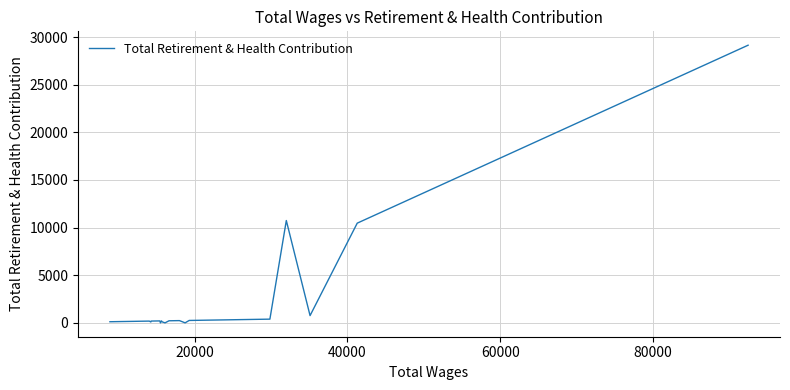

What is the maximum value shown in the chart?

29138